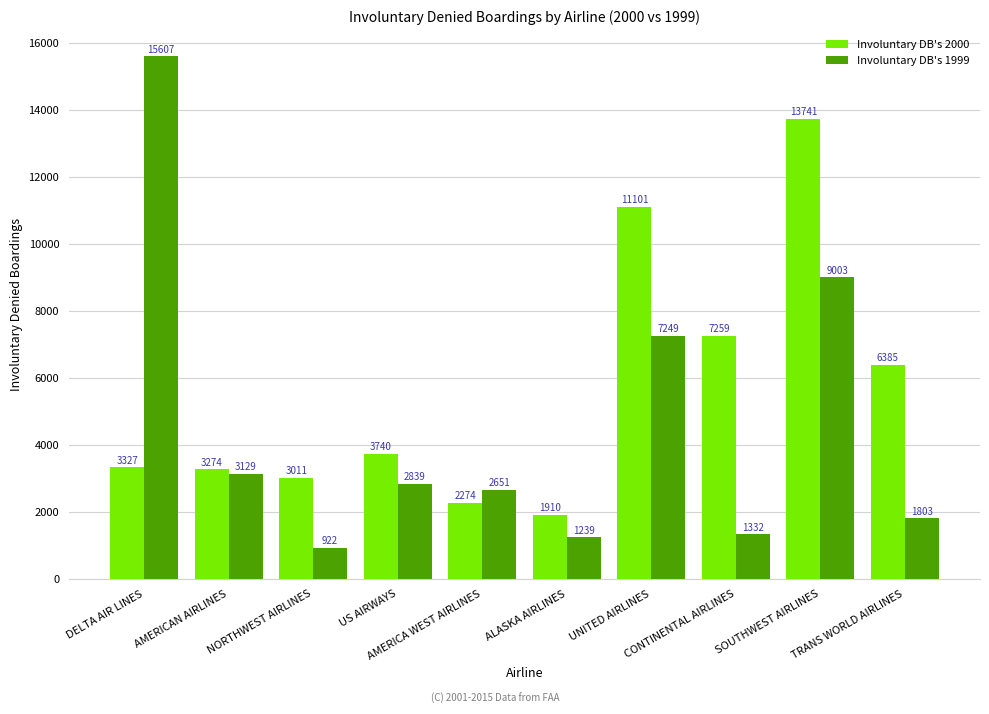

Reading right to left, list all the values displayed in this chart.

Involuntary DB's 2000: TRANS WORLD AIRLINES=6385	SOUTHWEST AIRLINES=13741	CONTINENTAL AIRLINES=7259	UNITED AIRLINES=11101	ALASKA AIRLINES=1910	AMERICA WEST AIRLINES=2274	US AIRWAYS=3740	NORTHWEST AIRLINES=3011	AMERICAN AIRLINES=3274	DELTA AIR LINES=3327
Involuntary DB's 1999: TRANS WORLD AIRLINES=1803	SOUTHWEST AIRLINES=9003	CONTINENTAL AIRLINES=1332	UNITED AIRLINES=7249	ALASKA AIRLINES=1239	AMERICA WEST AIRLINES=2651	US AIRWAYS=2839	NORTHWEST AIRLINES=922	AMERICAN AIRLINES=3129	DELTA AIR LINES=15607